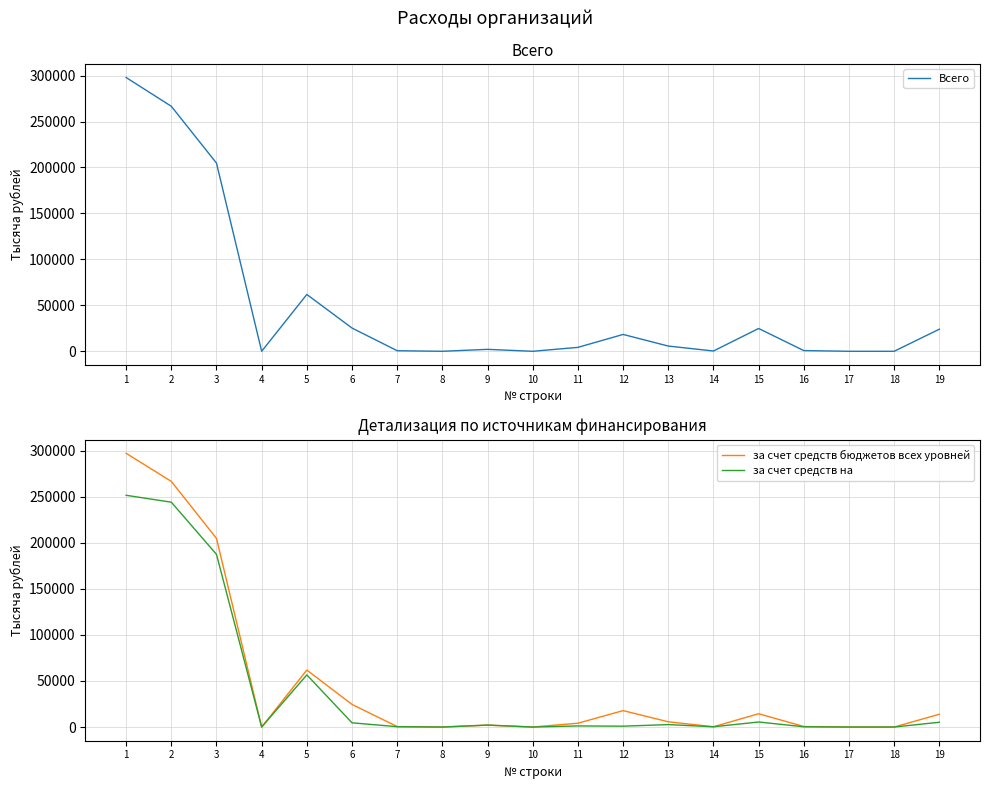

True or false: за счет средств бюджетов всех уровней has more than 1 interior local peaks.

True